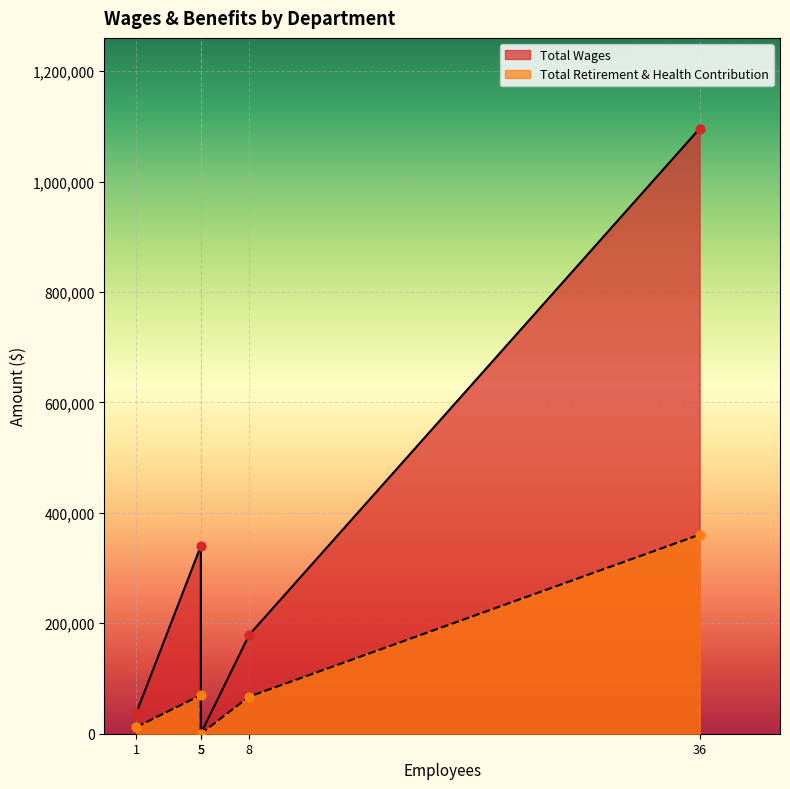

At how many categories does at least one series exceed 1067472?

1